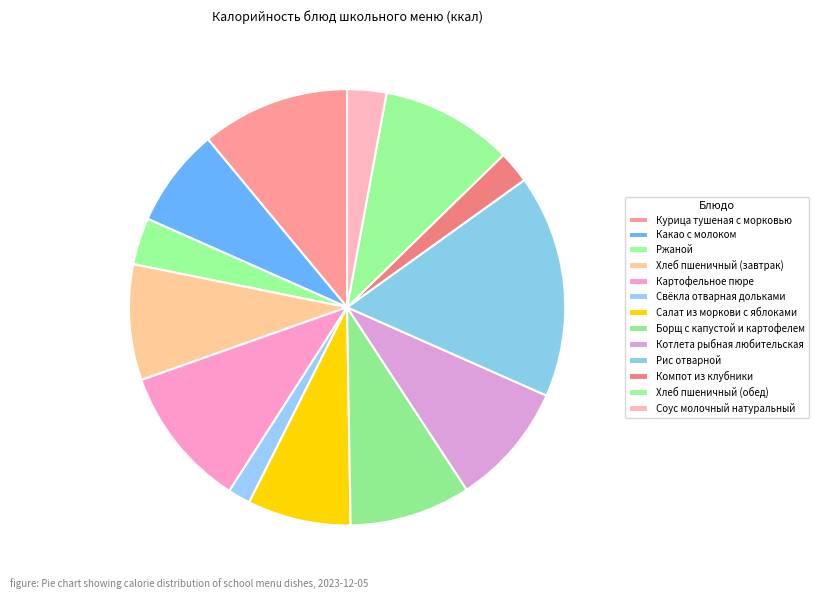

What is the largest slice in the pie chart?

Рис отварной